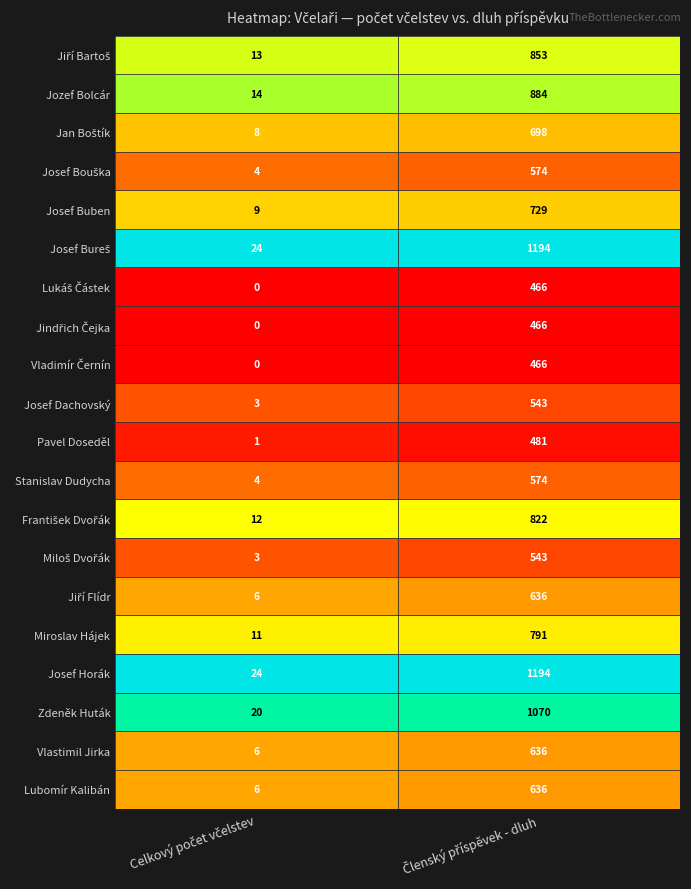

What is the average value of the Josef Horák series?

609